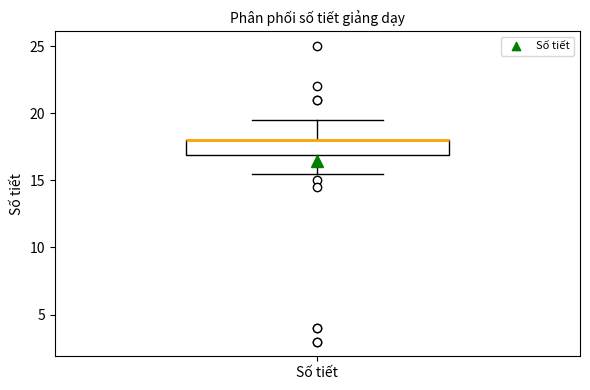

Read this box plot against the y-axis: the position of the median line, the range covered by the box, and the ends of both whiskers. The values are not printed on the chart, so give them approximately, as read against the axis.

median 18.0 (drawn on the box's upper edge), box 17.0 to 18.0, whiskers 15.5 to 19.5